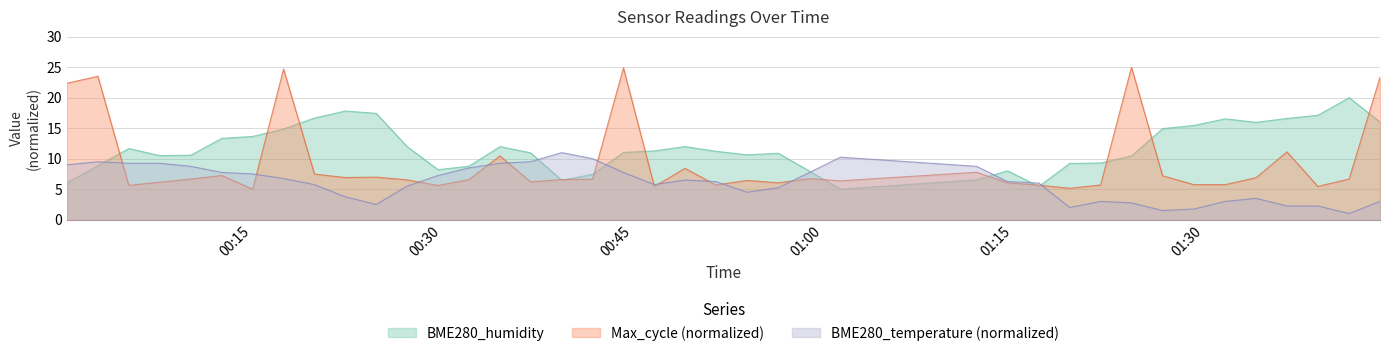

What is the label of the 30th point from the right?

2022/04/22 00:24:47